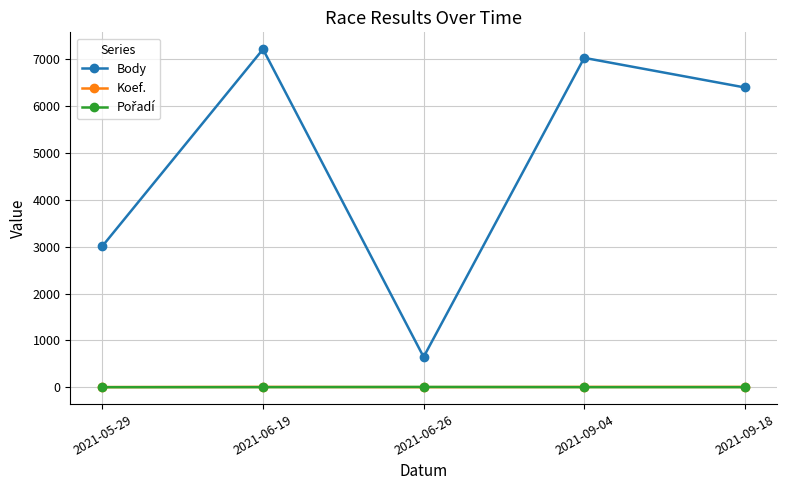

Which series has the largest total across all categories?

Body